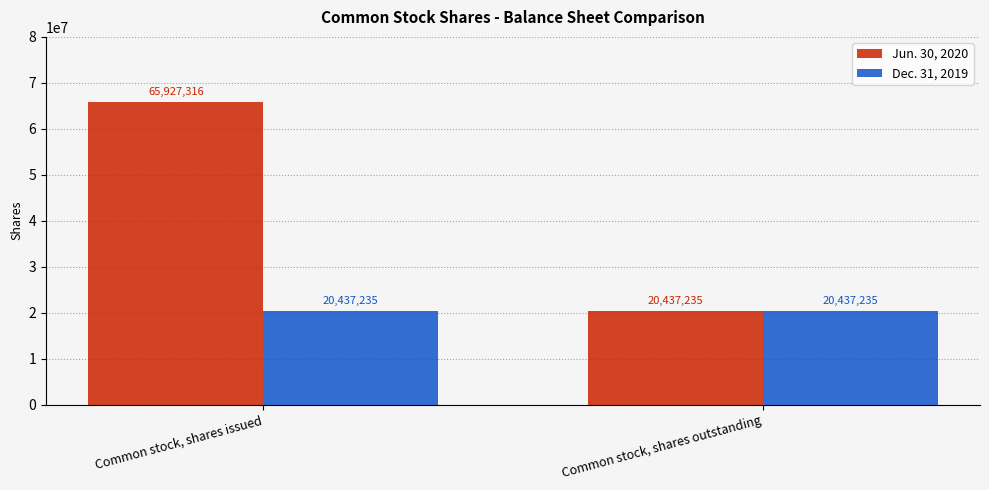

True or false: Jun. 30, 2020 has a value of 110887244 at Common stock, shares issued.

False